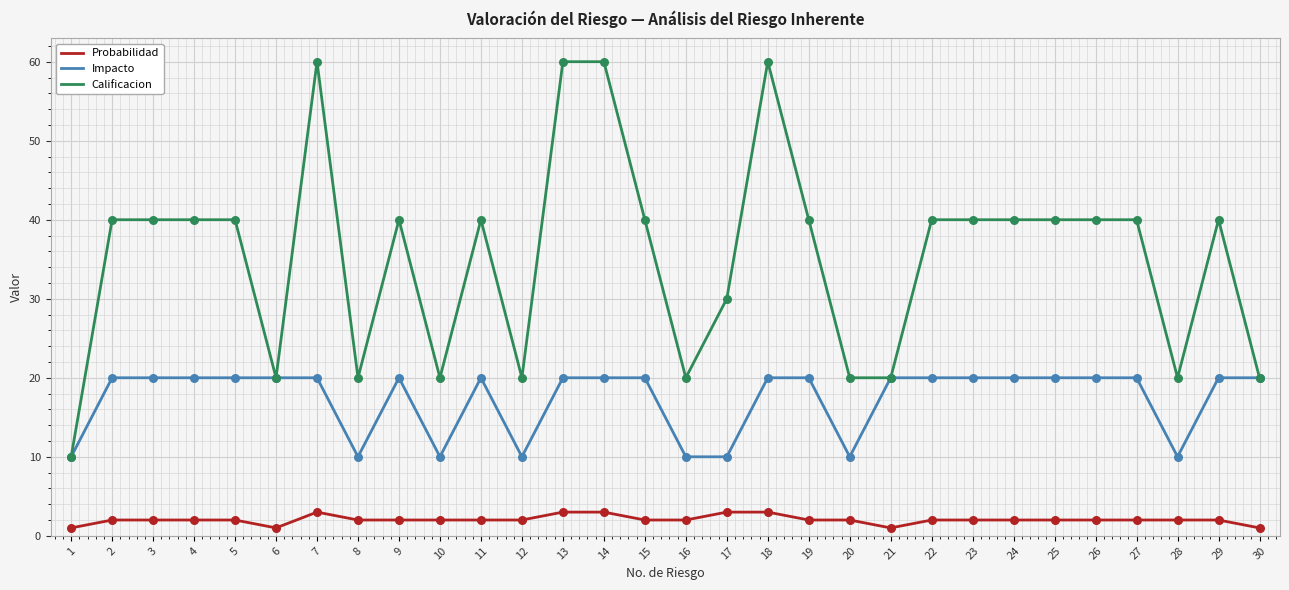

What is the spread (max minus min) of values at 7?

57